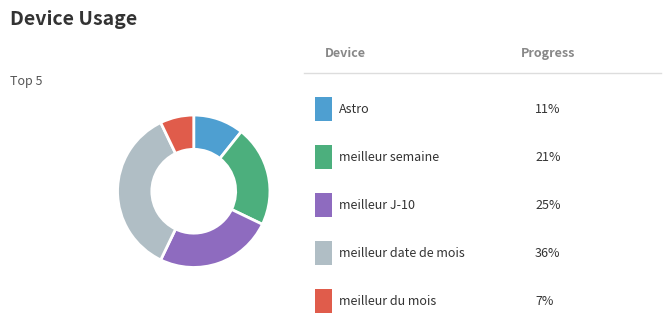

Is there a majority slice in this chart?

No